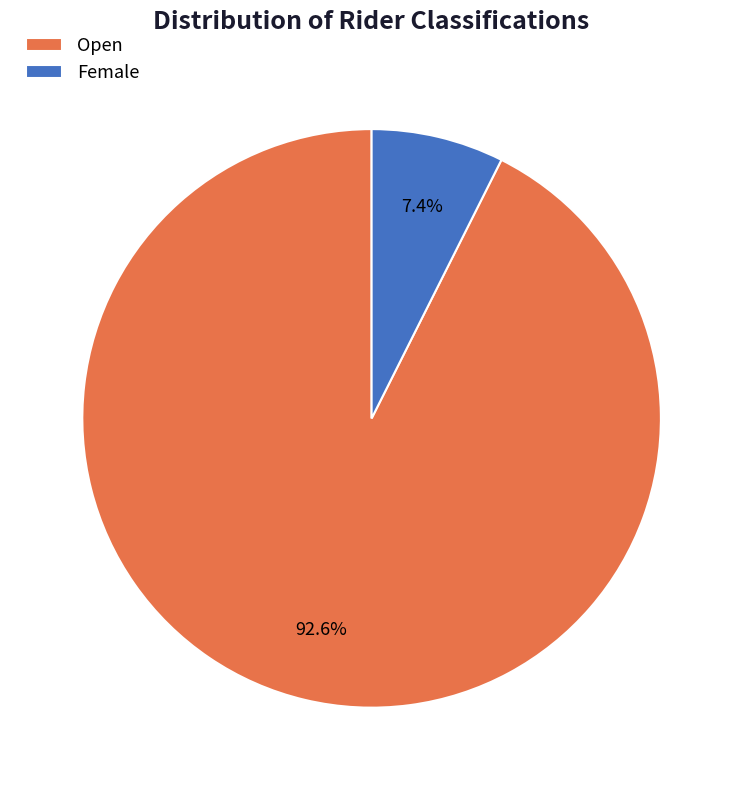

Rank the categories by value from highest to lowest.

Open, Female